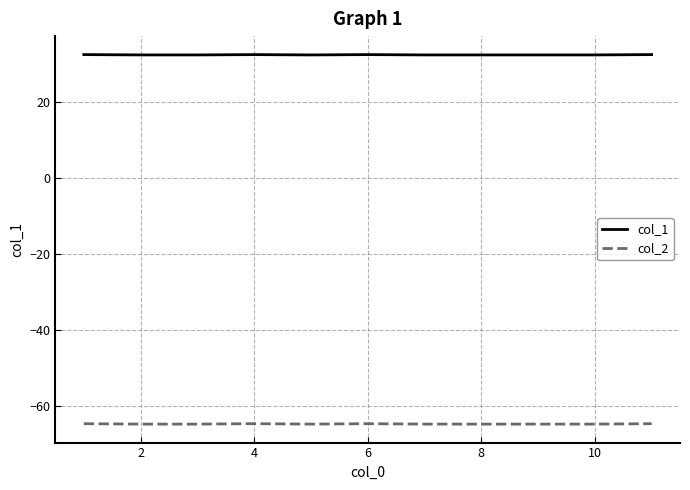

List the series in order of their overall mean, highest first.

col_1, col_2